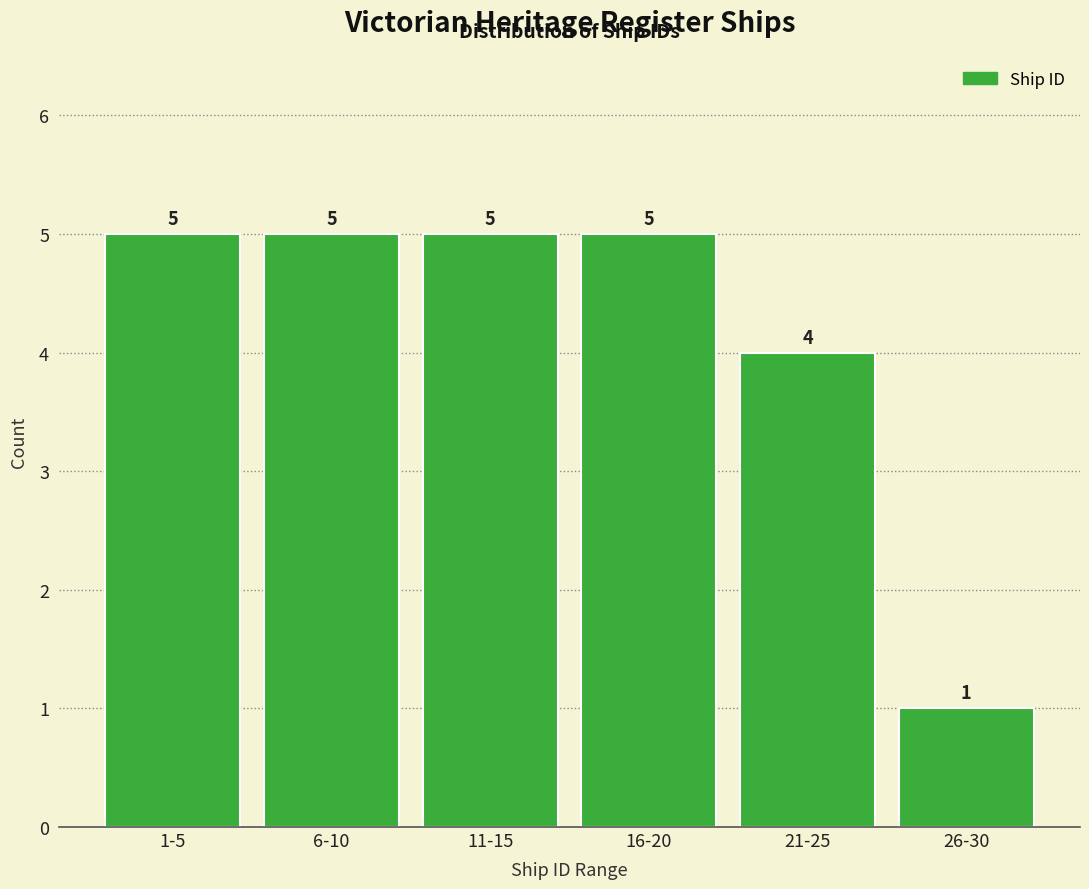

Reading left to right, transcribe all the data shown in this chart.

5	5	5	5	4	1